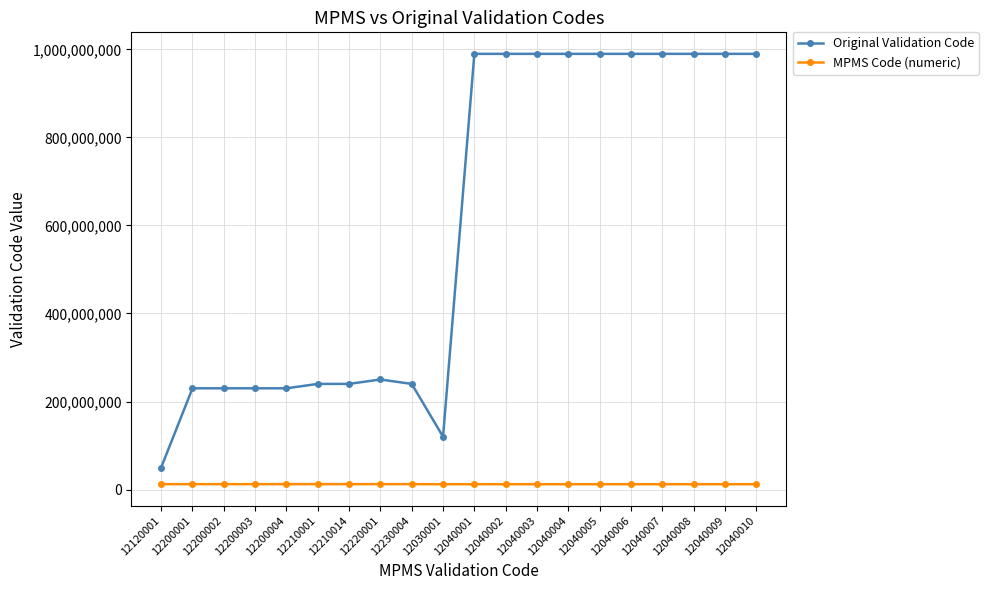

What is the difference between the MPMS Code (numeric) values at 12040007 and 12040001?

6